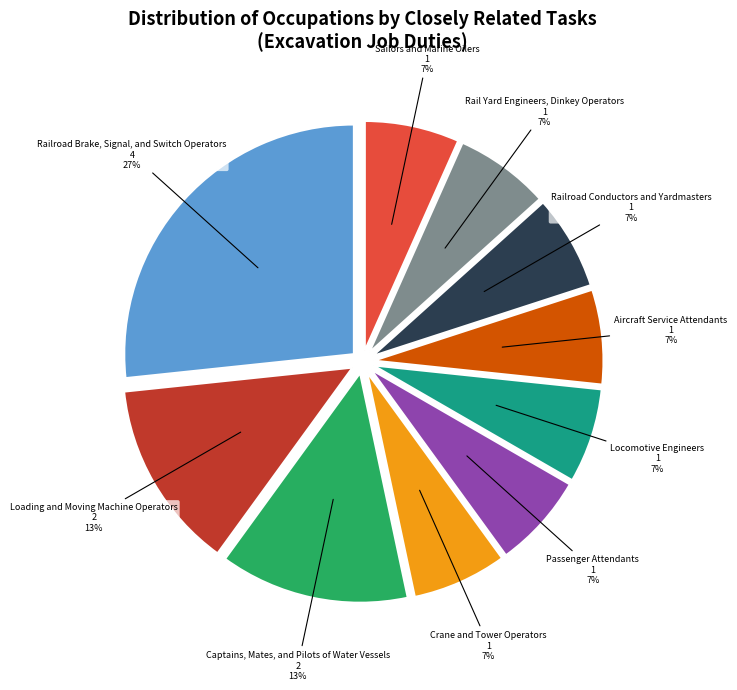

Does Crane and Tower Operators represent more than half of the total?

No